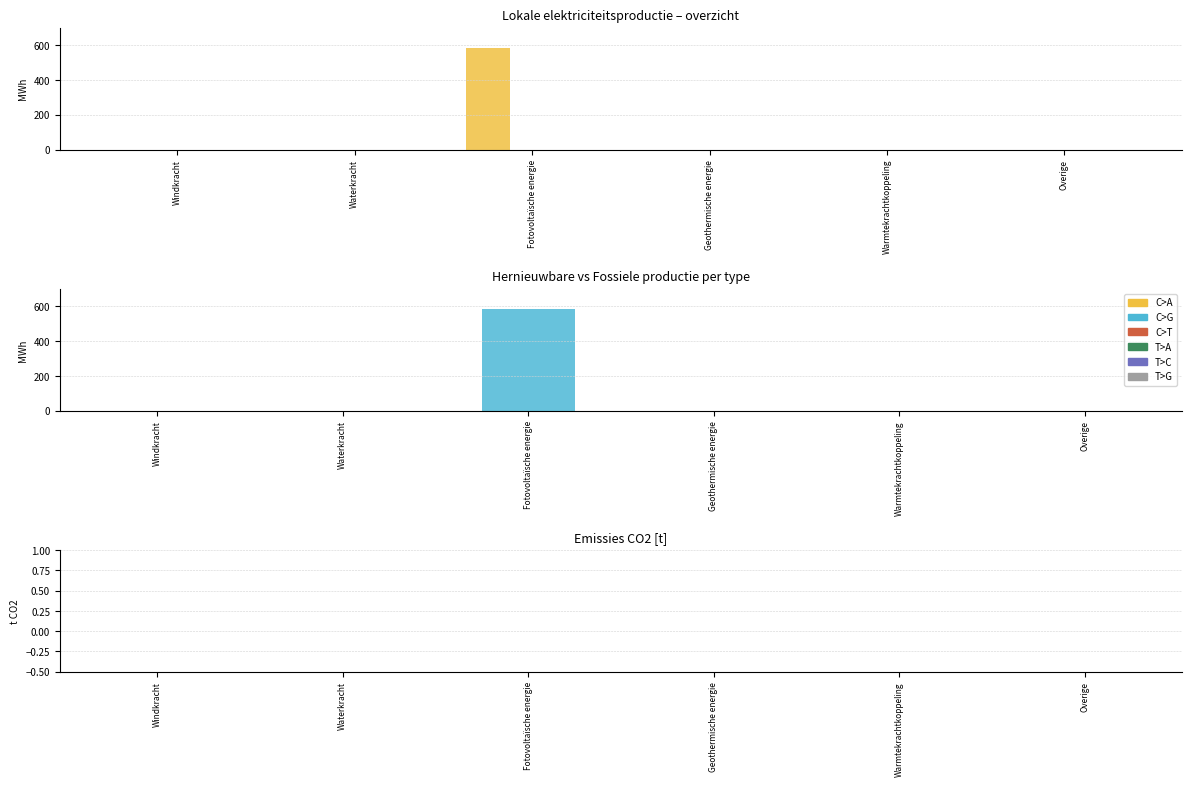

At which category does the chart reach its peak across all series?

Fotovoltaïsche energie